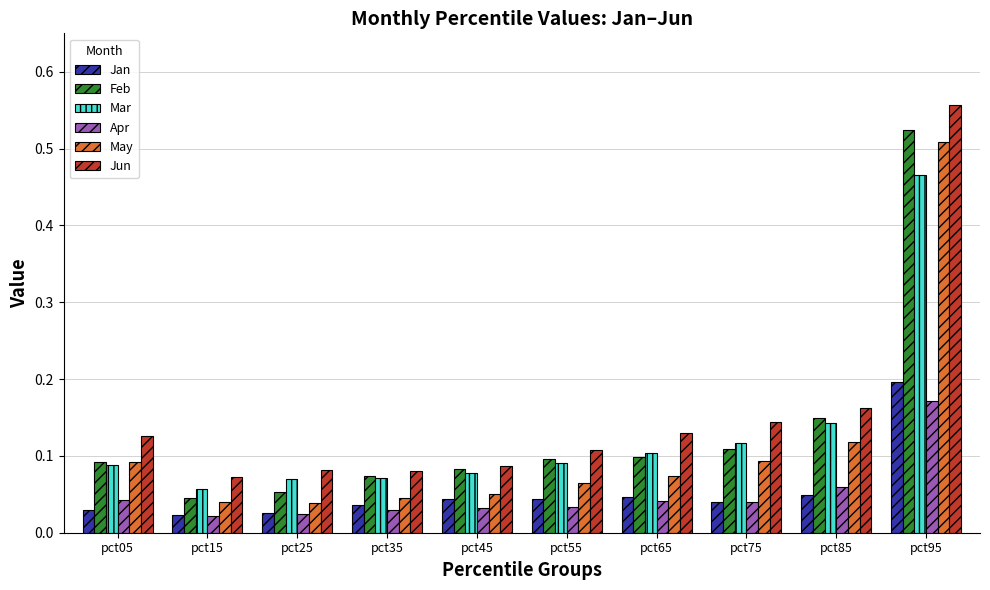

Rank the series at pct95 from lowest to highest value.

Apr, Jan, Mar, May, Feb, Jun